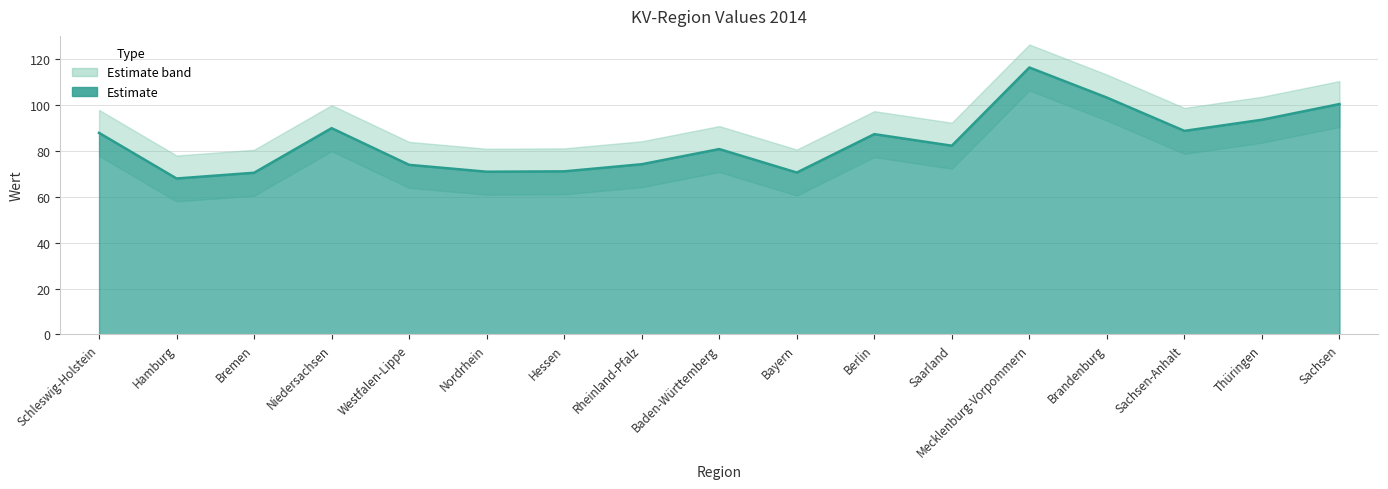

What is the average value?

84.0